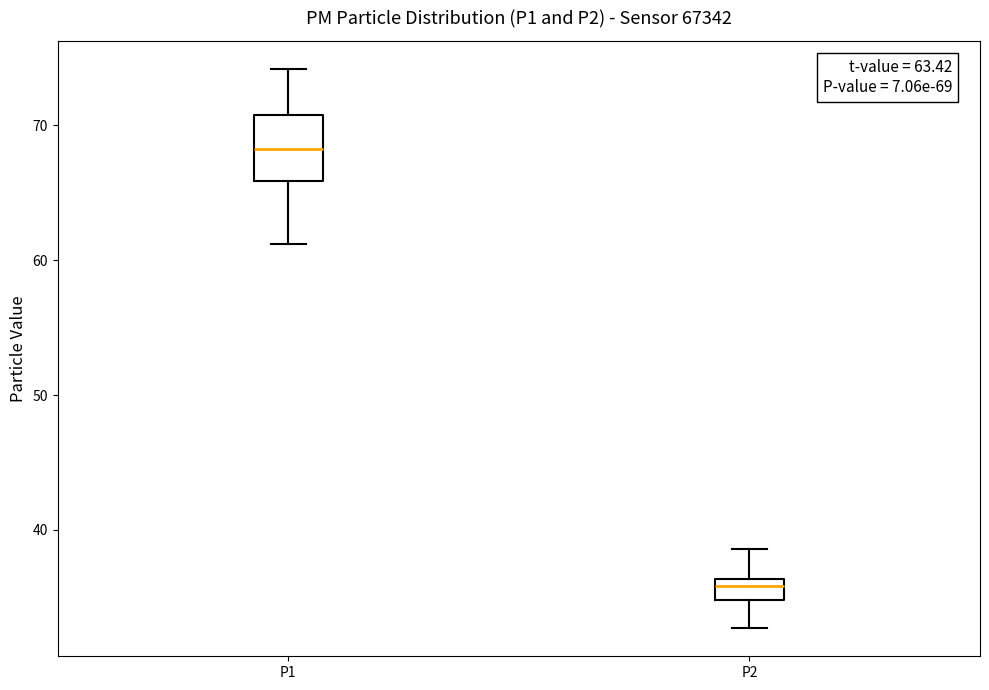

Comparing the boxes themselves (not the whiskers), which one is the tallest?

P1